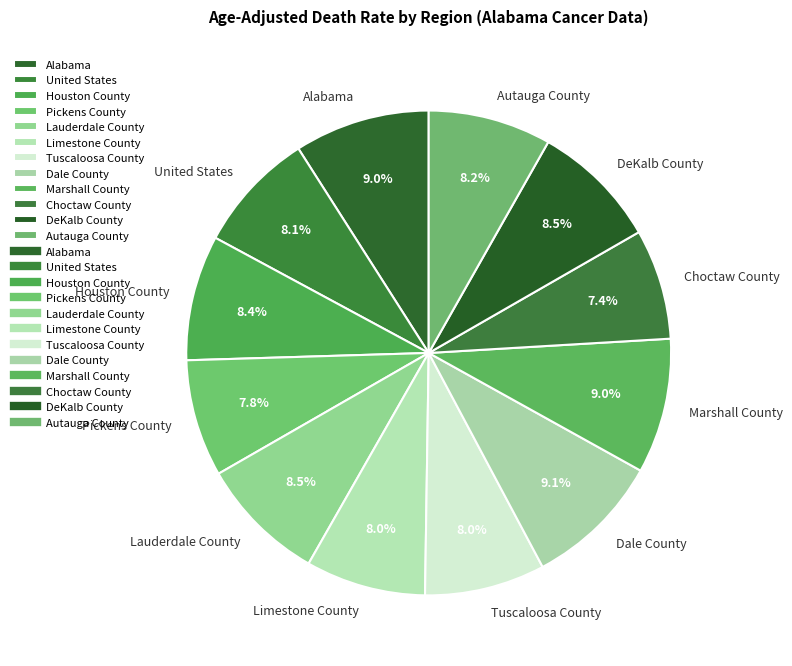

Combined, what portion of the pie is United States and Limestone County?

16.1%